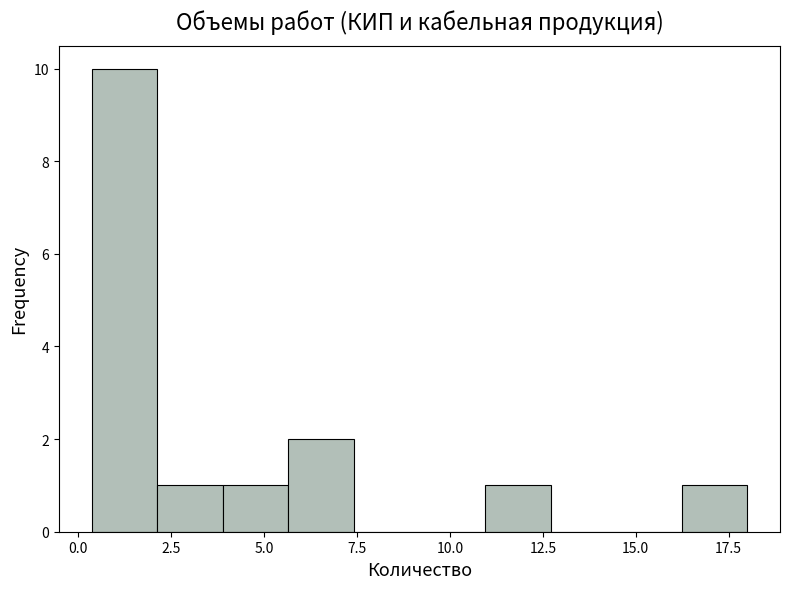

Around what value on the x-axis is the tallest bar? Give the approximate position of its centre, as read against the axis.

1.0